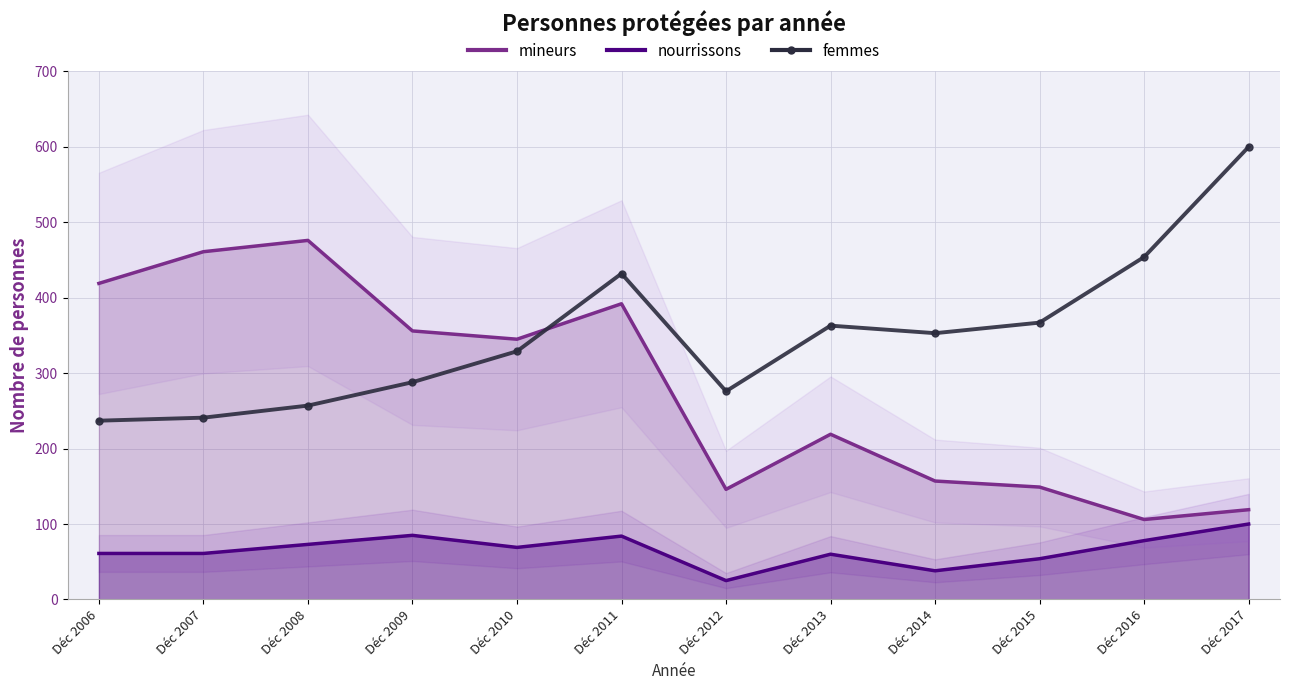

What is the average value?

350